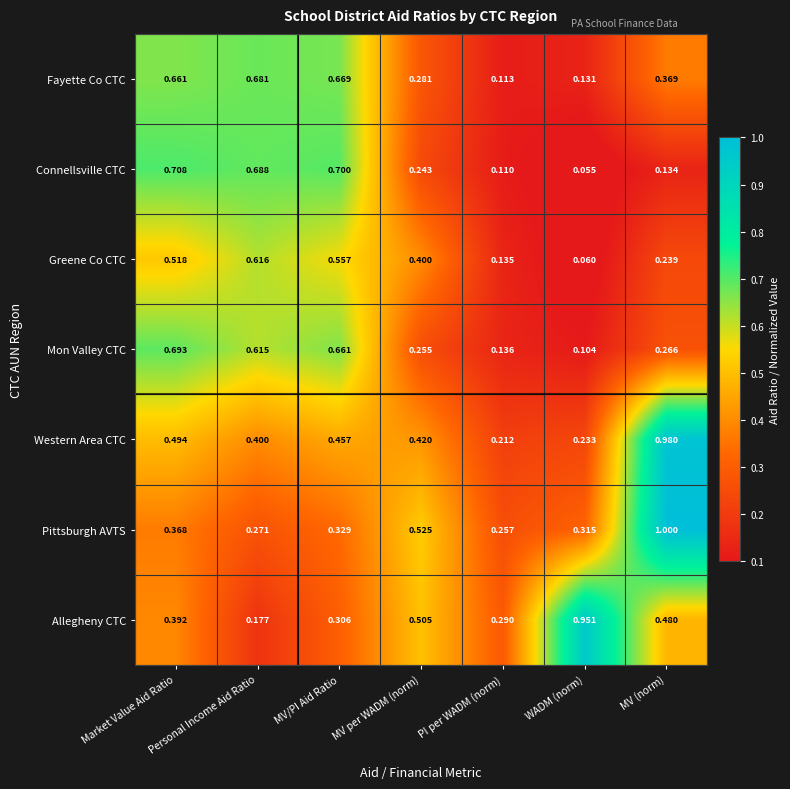

What is the maximum value shown in the chart?

1.0